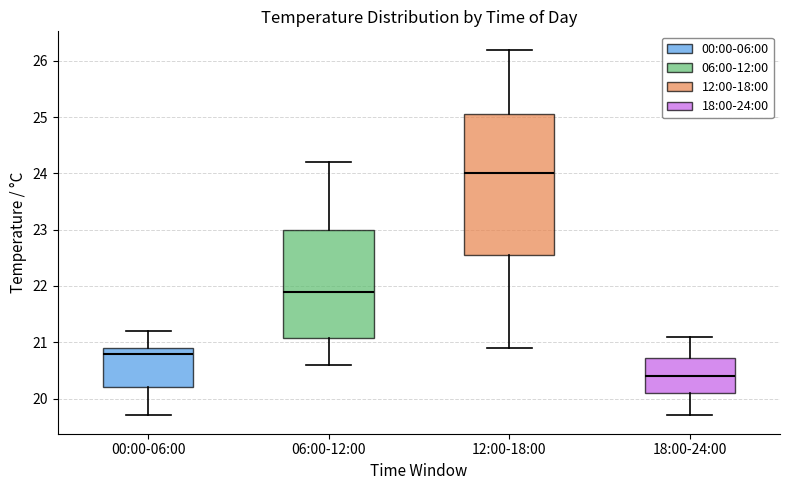

Reading left to right, transcribe this box plot: for each box, give where its median line is, the range the box spans, and where its two whiskers end, as read against the y-axis. The values are not printed on the chart, so give them approximately, as read against the axis.

00:00-06:00: median 20.8, box 20.2 to 20.9, whiskers 19.7 to 21.2
06:00-12:00: median 21.9, box 21.1 to 23.0, whiskers 20.6 to 24.2
12:00-18:00: median 24.0, box 22.6 to 25.1, whiskers 20.9 to 26.2
18:00-24:00: median 20.4, box 20.1 to 20.7, whiskers 19.7 to 21.1